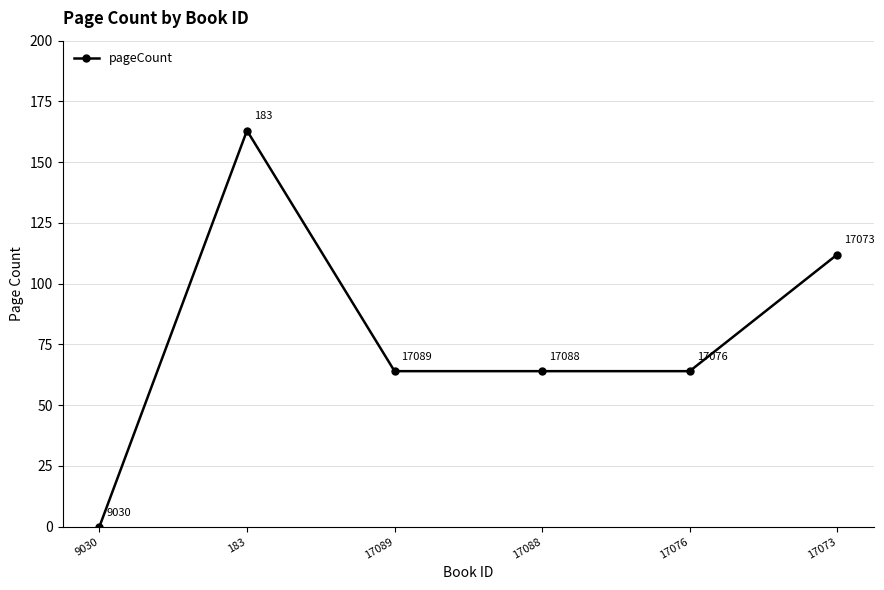

How many data points are less than 64?

1